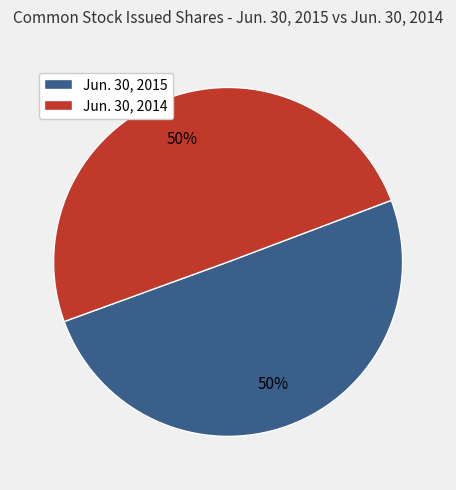

To the nearest percent, what portion does Jun. 30, 2015 represent?

50%